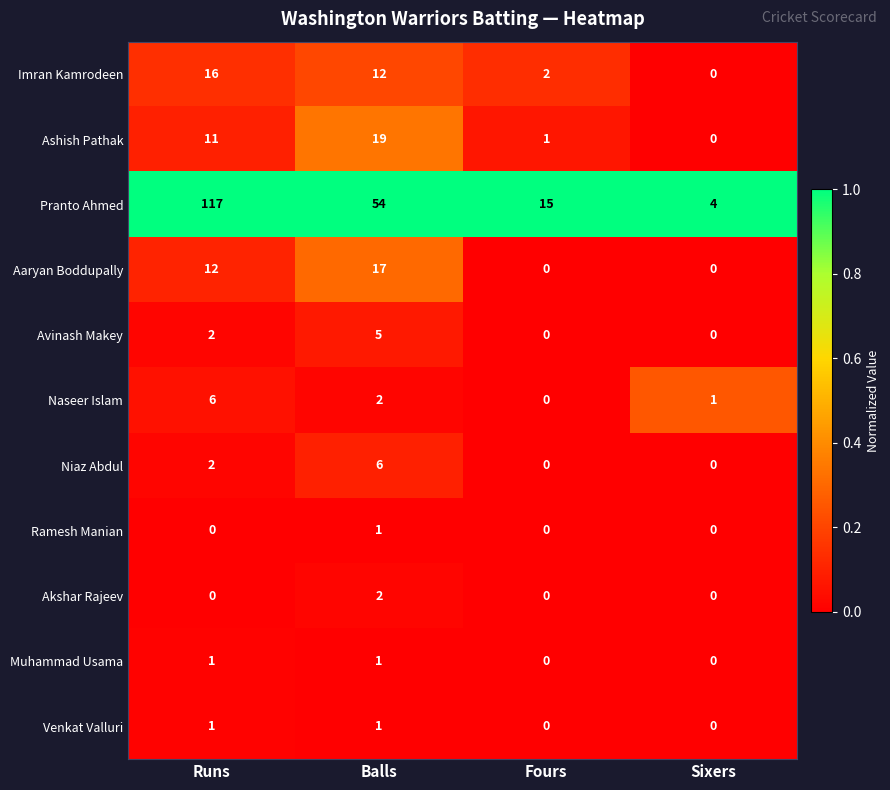

How many categories are shown in the chart?

4